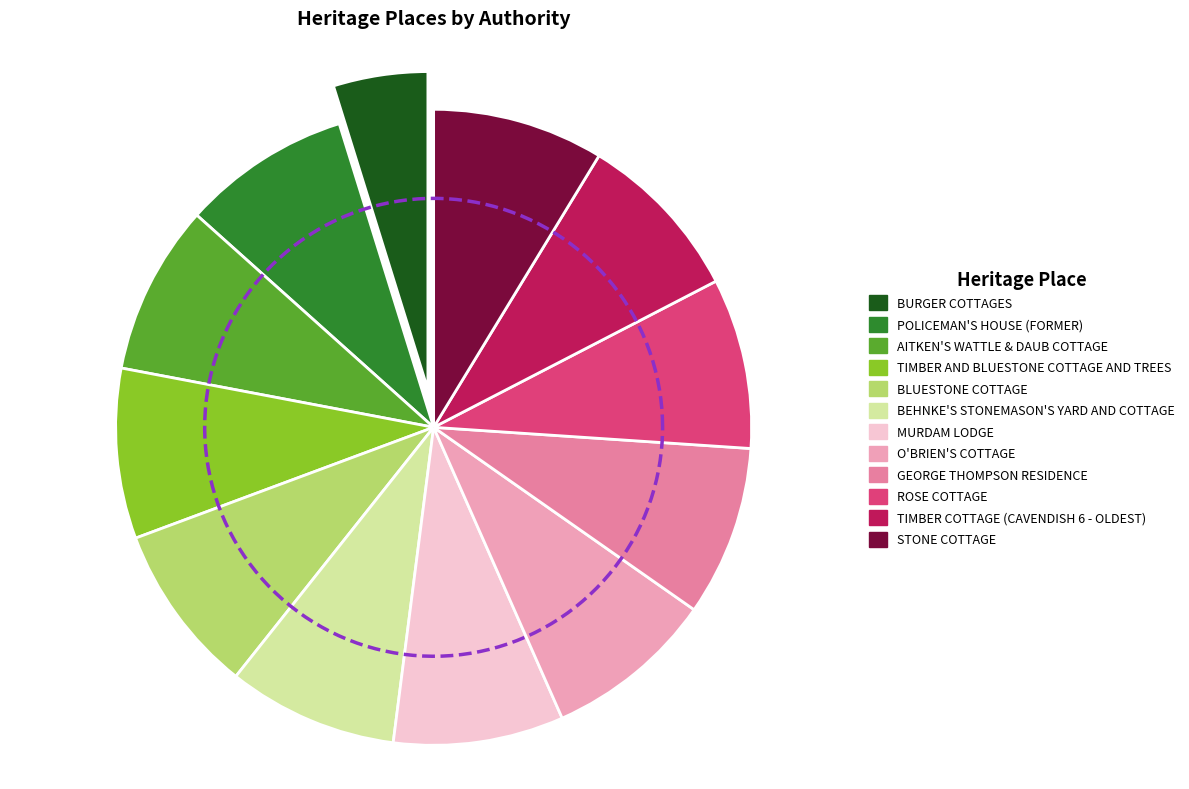

Does ROSE COTTAGE account for over 50% of the chart?

No